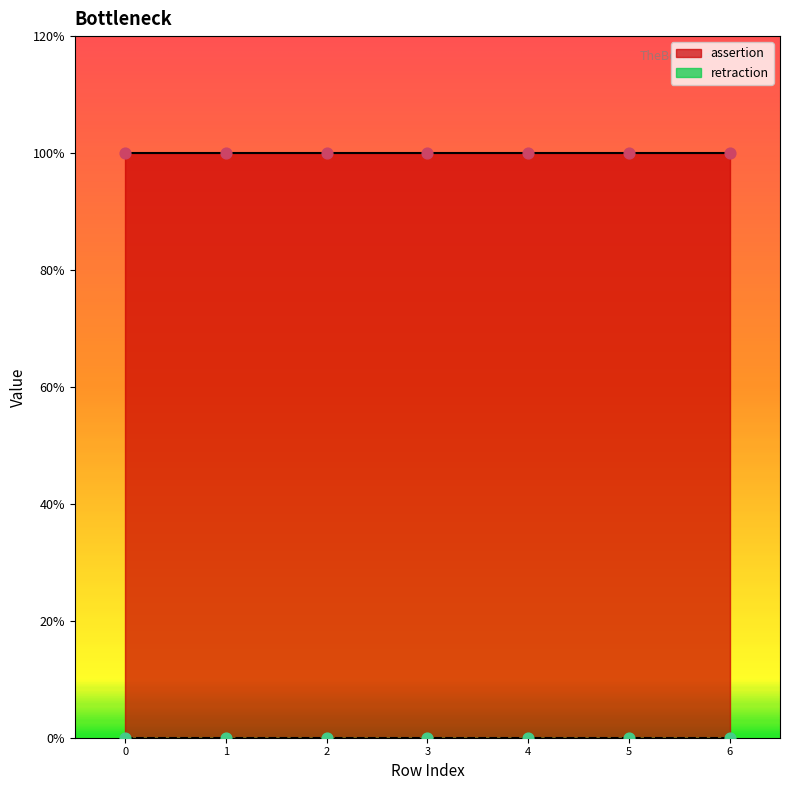

Which series reaches the maximum Y coordinate?

assertion